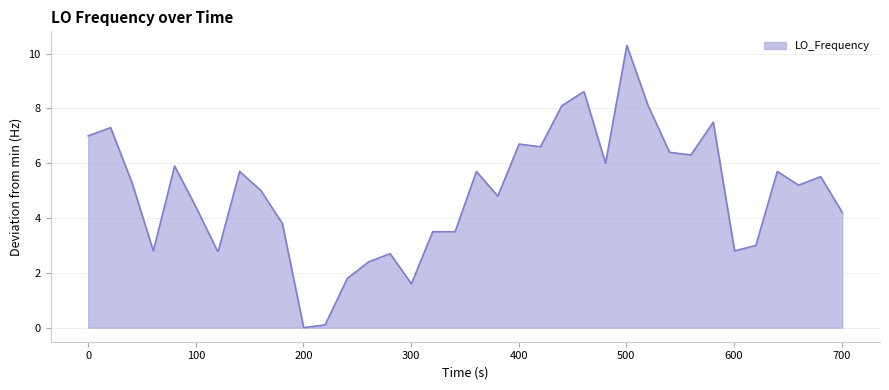

What is the difference between the maximum and minimum values?

10.3